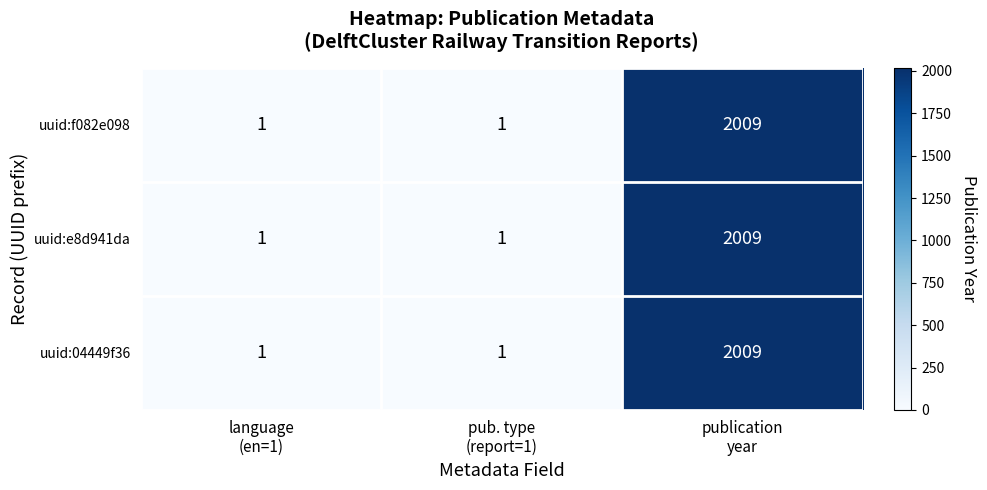

What is the sum of all uuid:04449f36 values?

2011